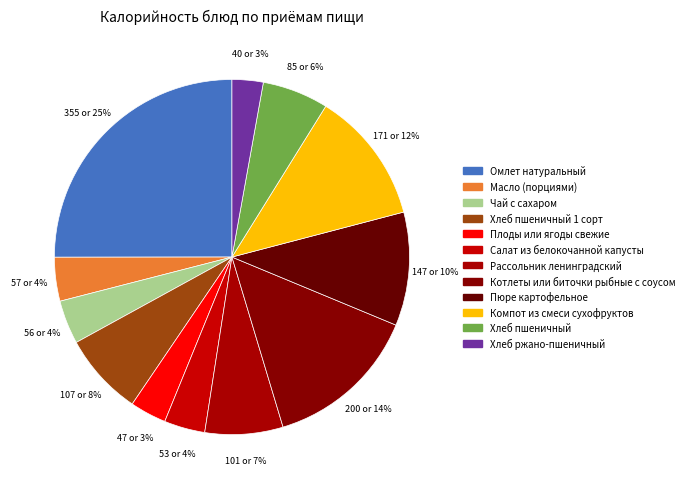

The Пюре картофельное slice represents 10% of the pie. True or false?

True